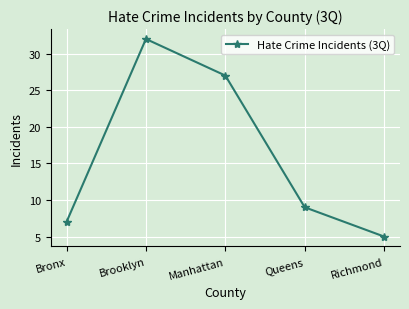

What is the label of the 5th point from the right?

Bronx